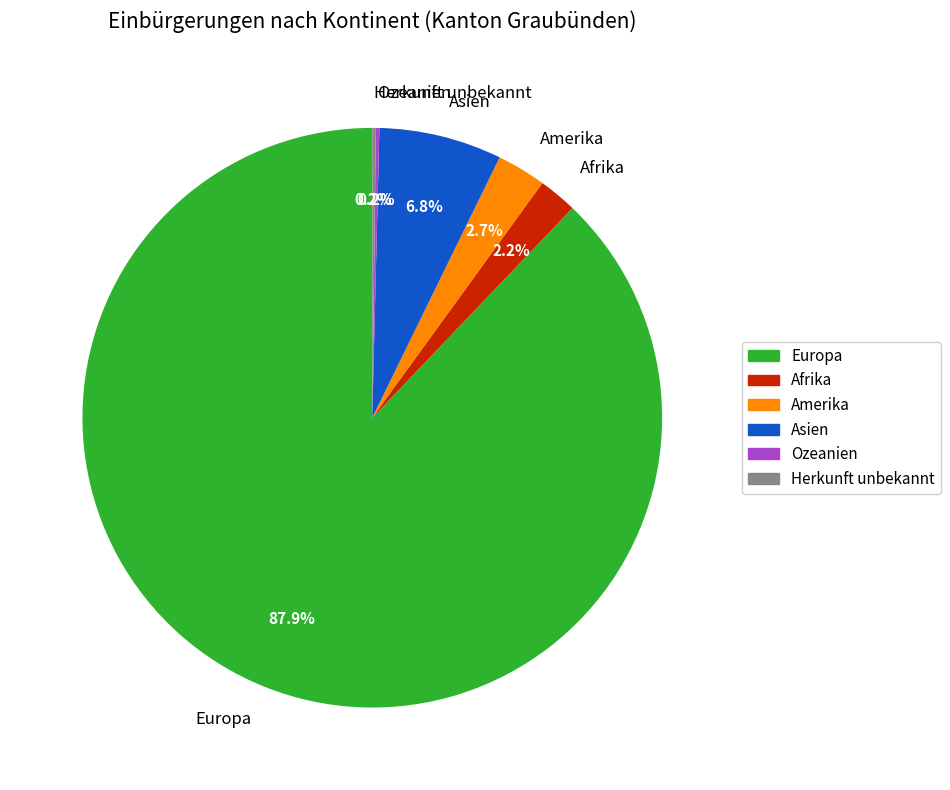

The Amerika slice represents 3% of the pie. True or false?

True